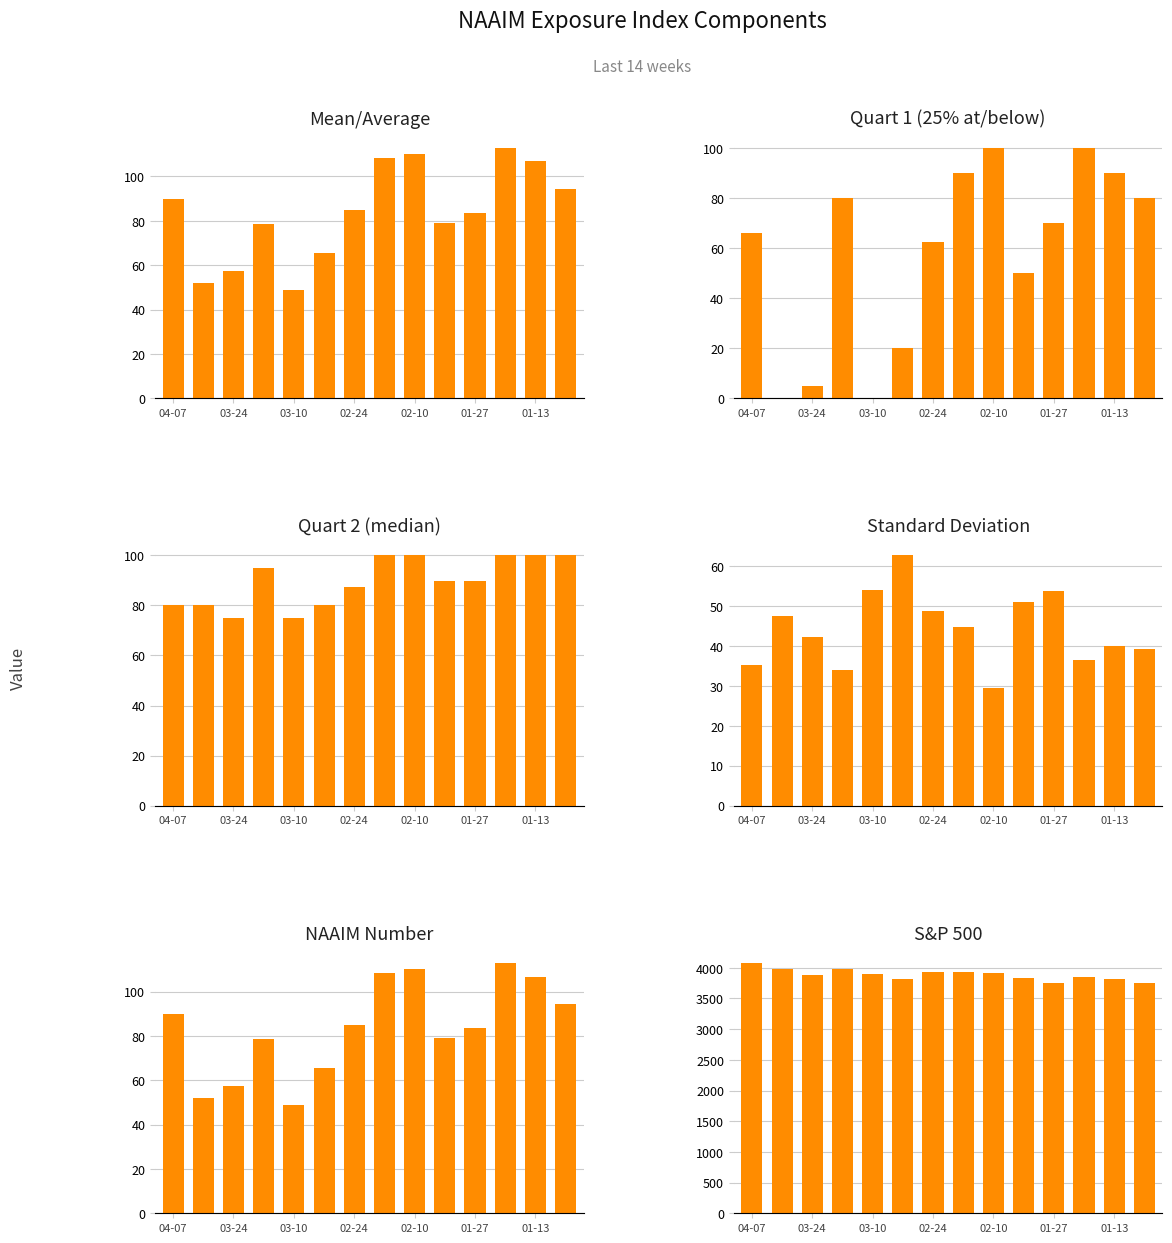

Which series has the largest range (max minus min)?

S&P 500